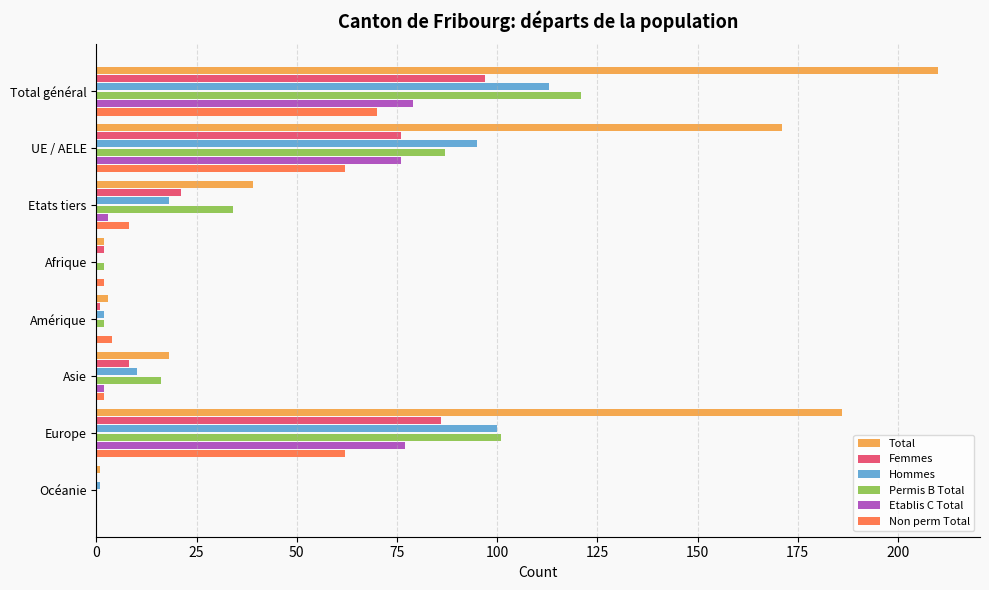

Where is Hommes nearest to the value 56?

Etats tiers